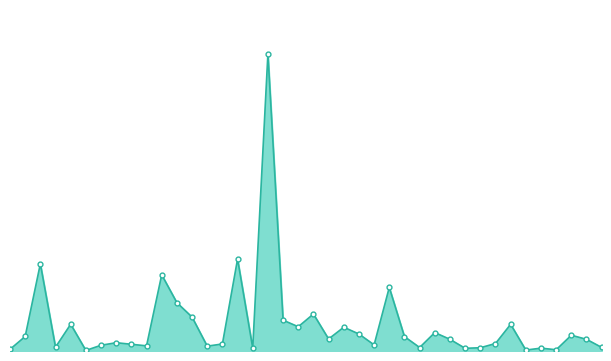

True or false: there are more than 0 points higher than both neighbors.

True